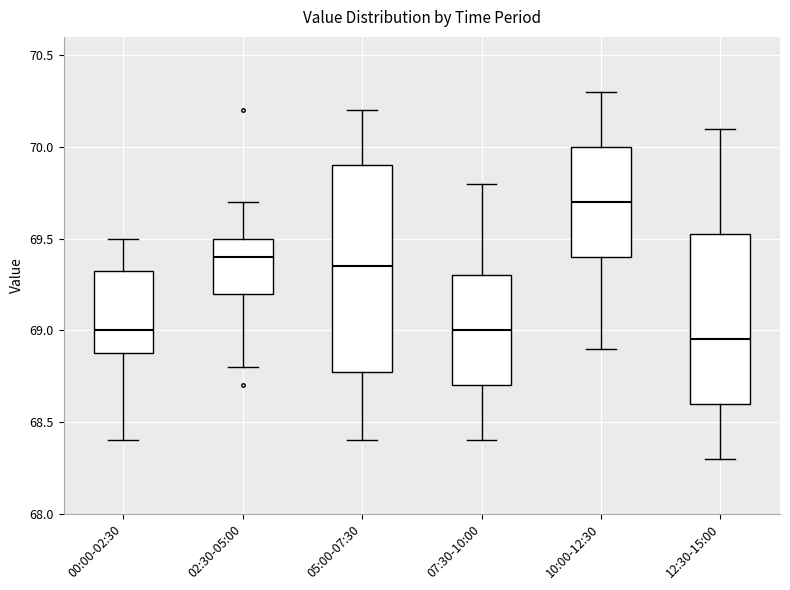

Where does the lower whisker of the box for 00:00-02:30 end on the y-axis? The values are not printed on the chart, so give them approximately, as read against the axis.

68.40